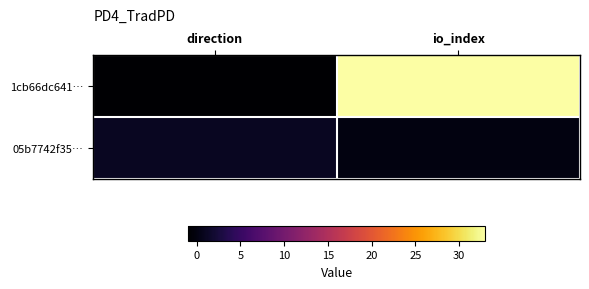

At which category is the sum across all series the highest?

io_index